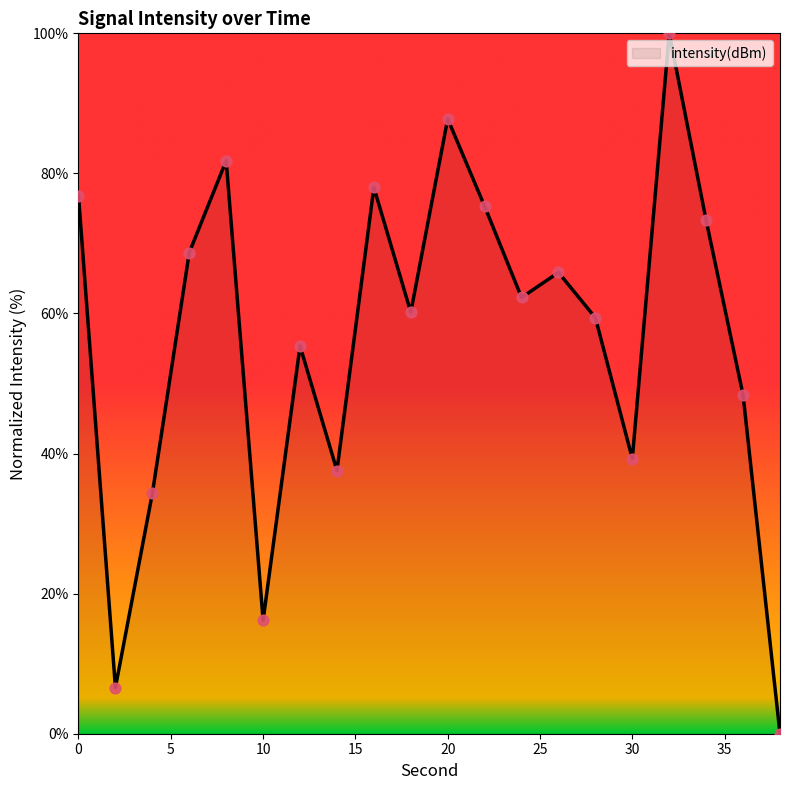

What is the greatest value displayed?

100.0